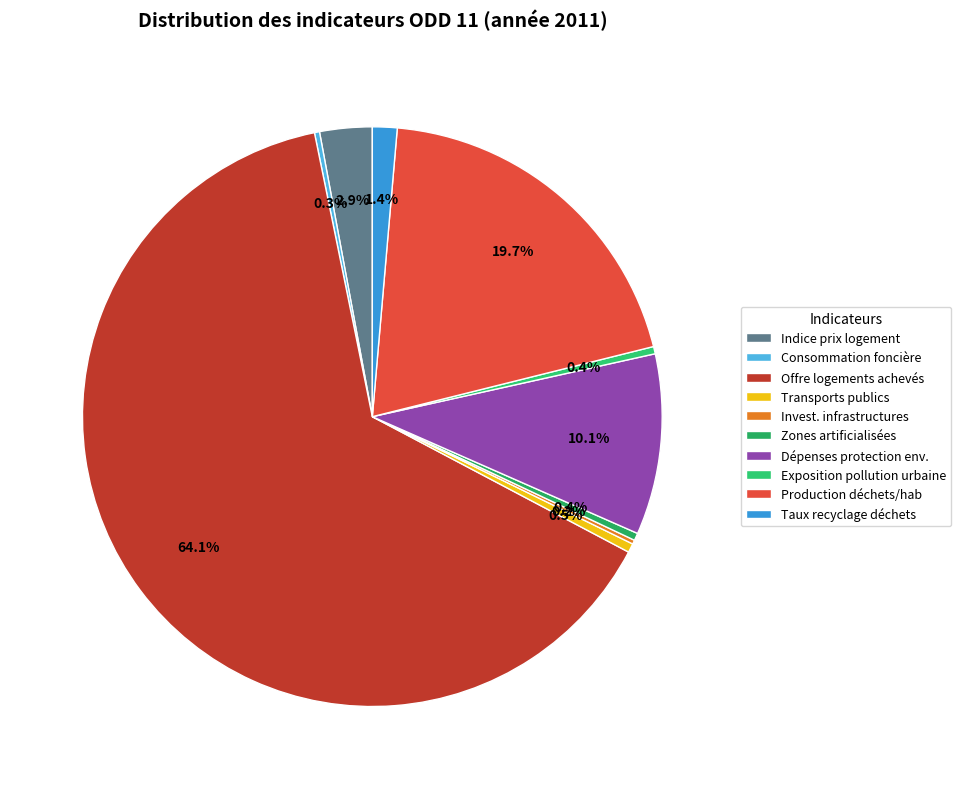

To the nearest percent, what is the difference between the largest and smallest slice percentages?

64%